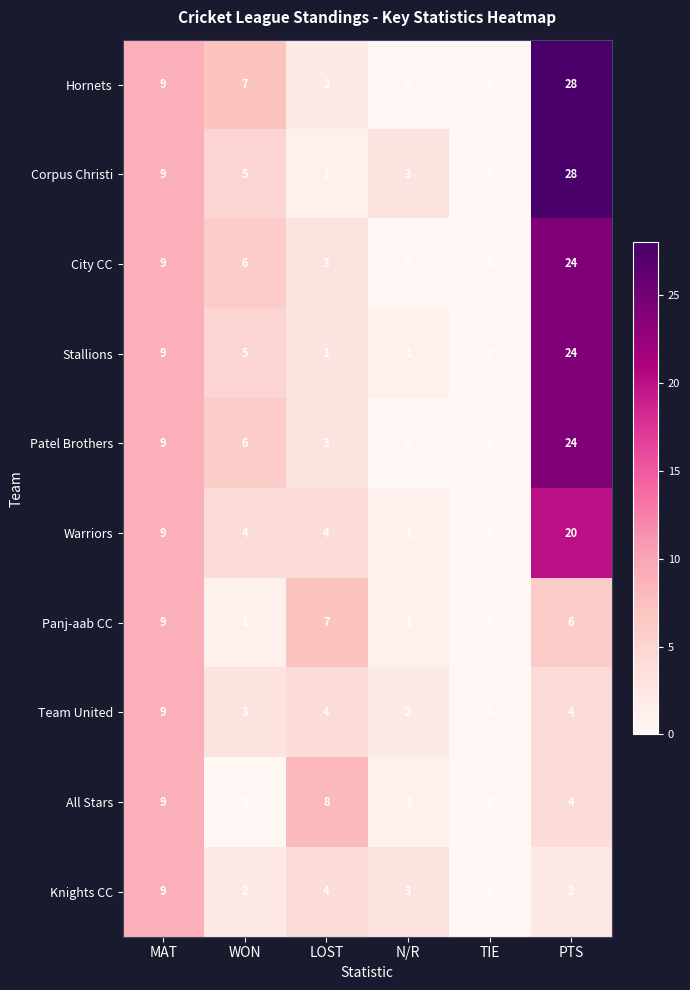

Is it true that Panj-aab CC equals 7 at LOST?

True